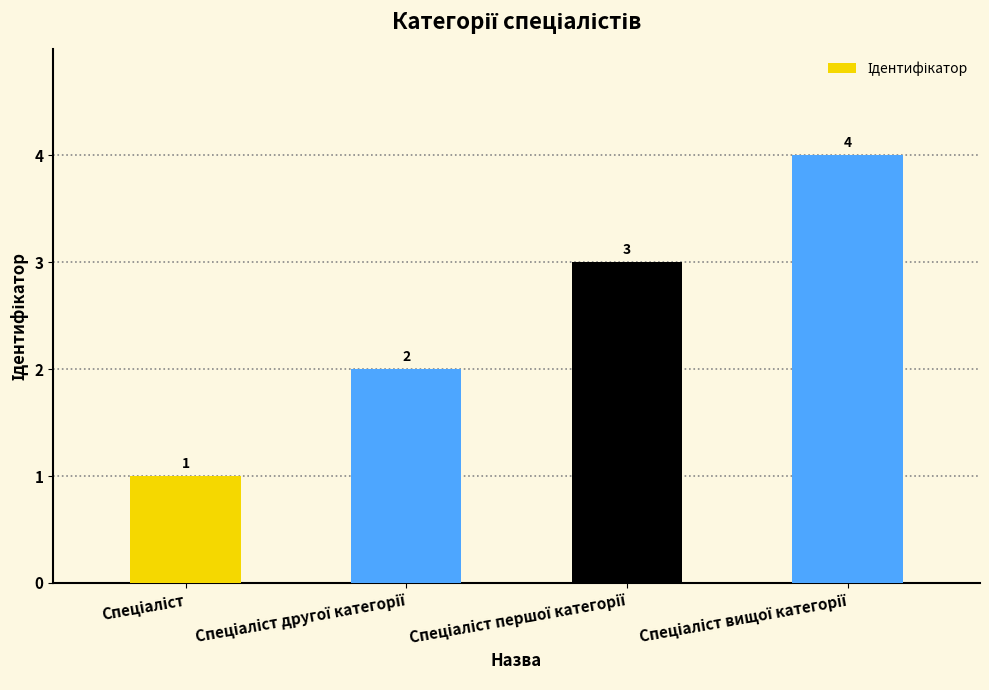

What is the value of the 1st bar from the left?

1